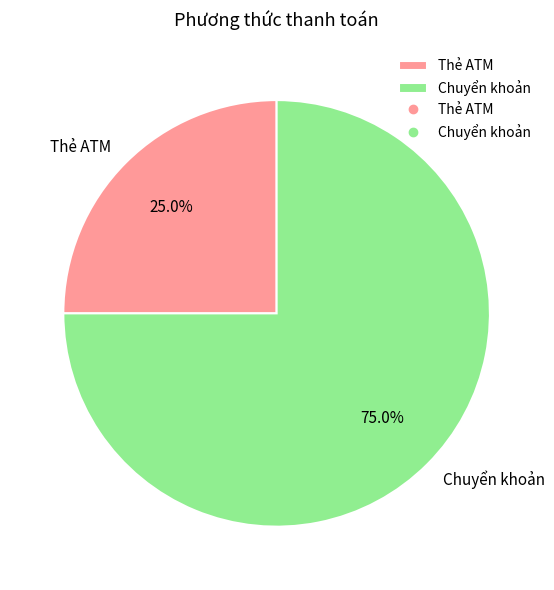

To the nearest percent, what is the combined percentage of Chuyển khoản and Thẻ ATM?

100%